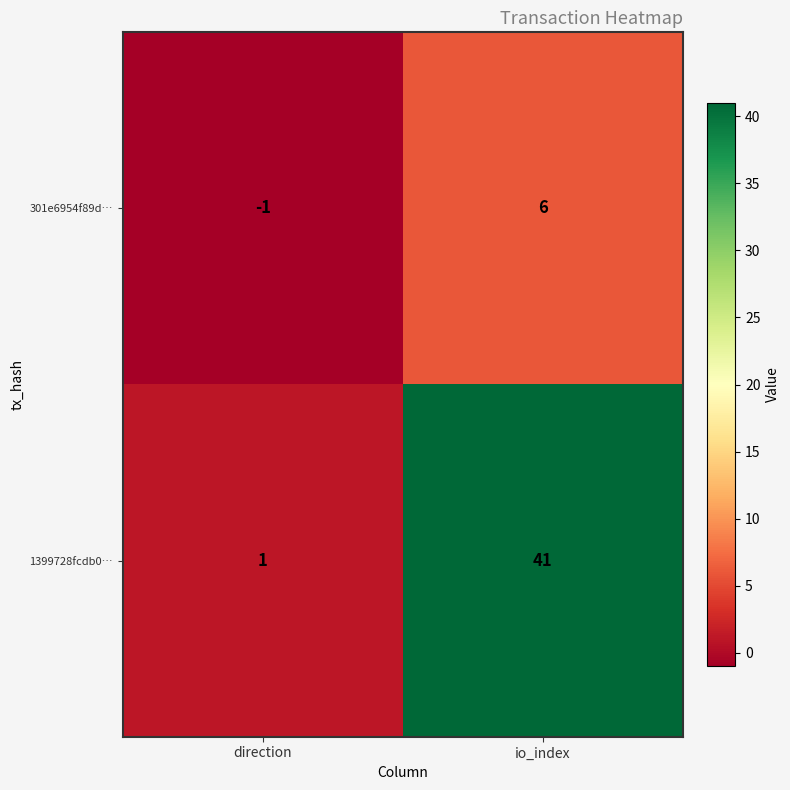

What is the approximate value of 1399728fcdb0… at io_index, to the nearest 5?

40